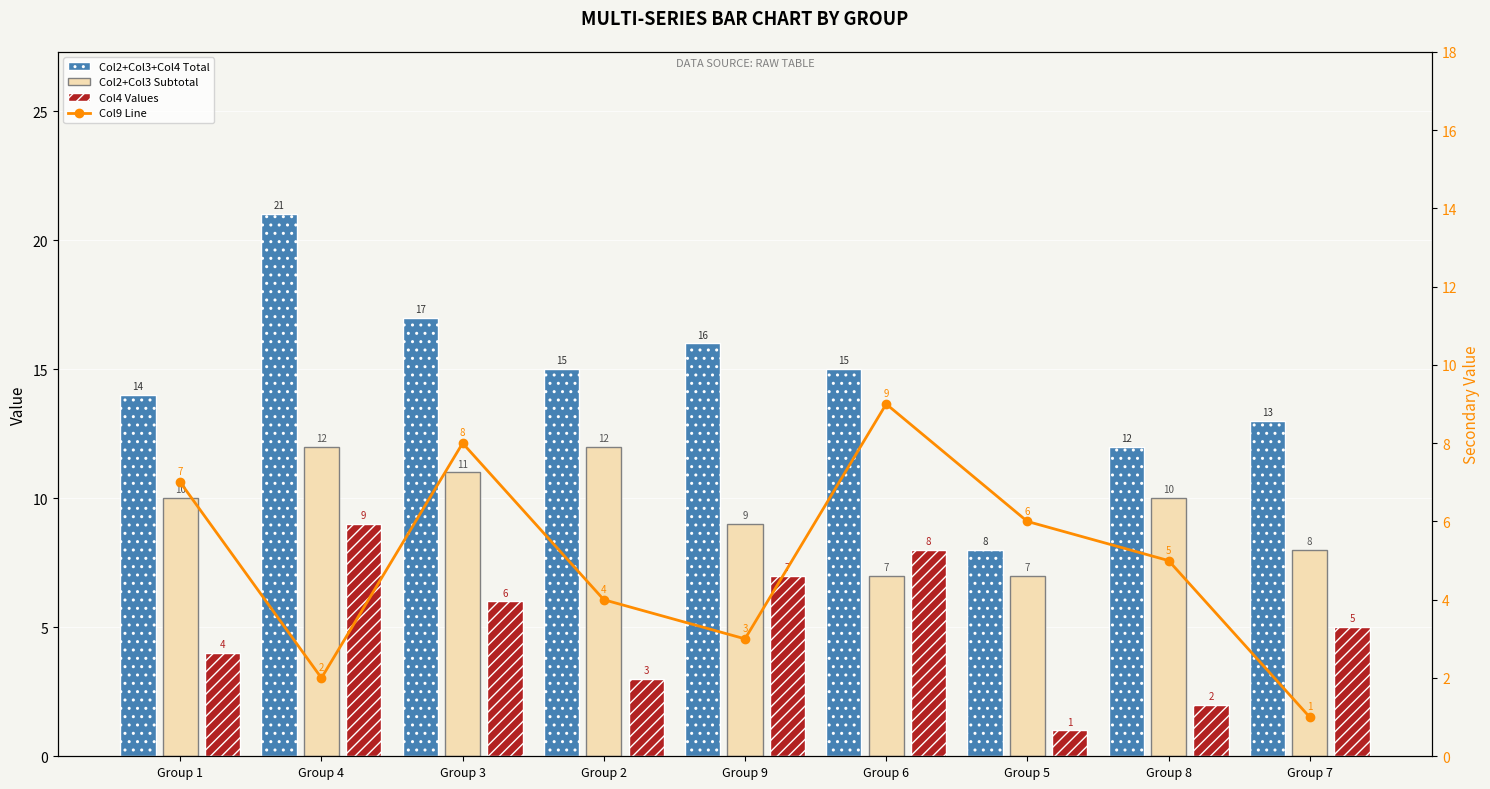

How many series are shown in this chart?

4